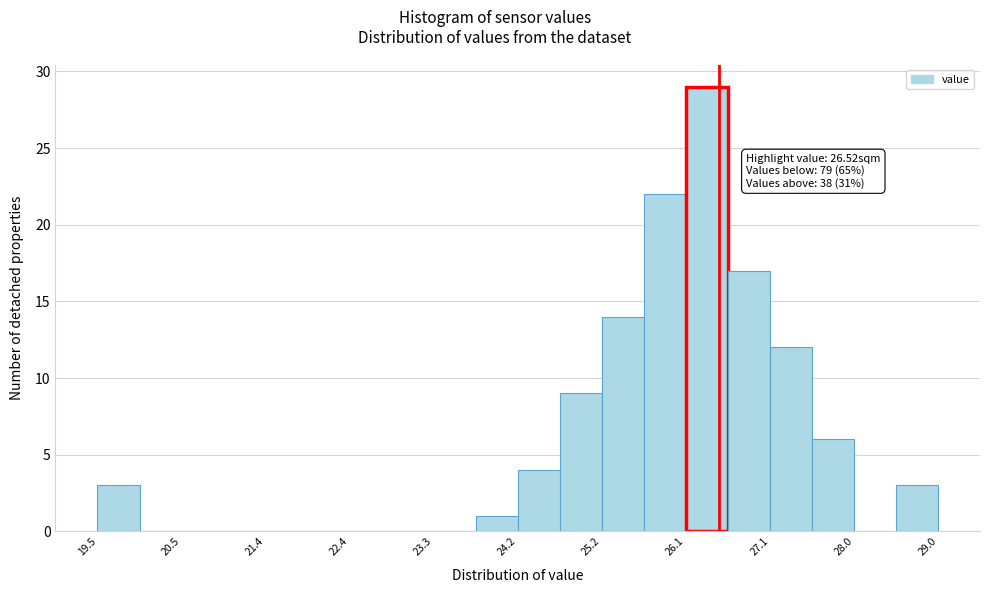

Over which range of the x-axis is the bar tallest?

26.1 to 26.6